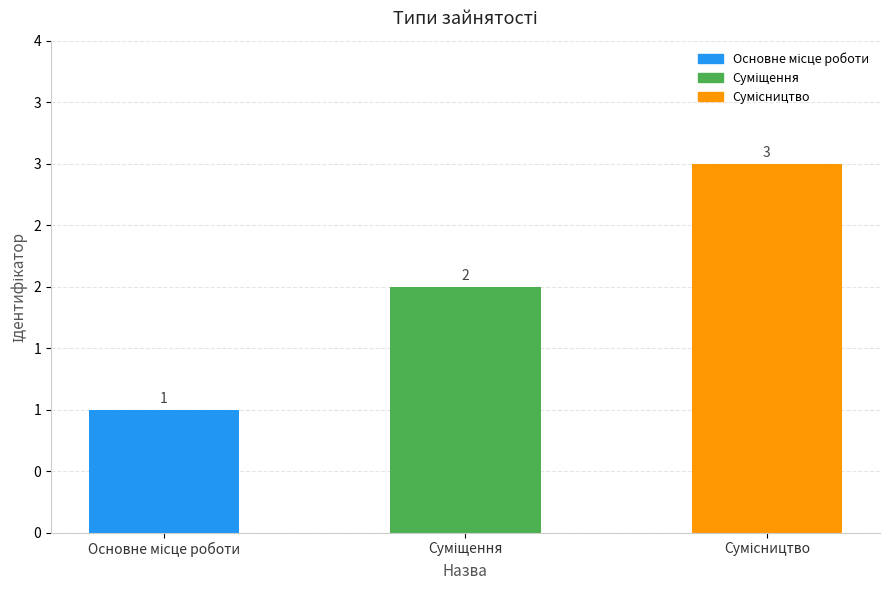

At which label is the value closest to 2?

Суміщення